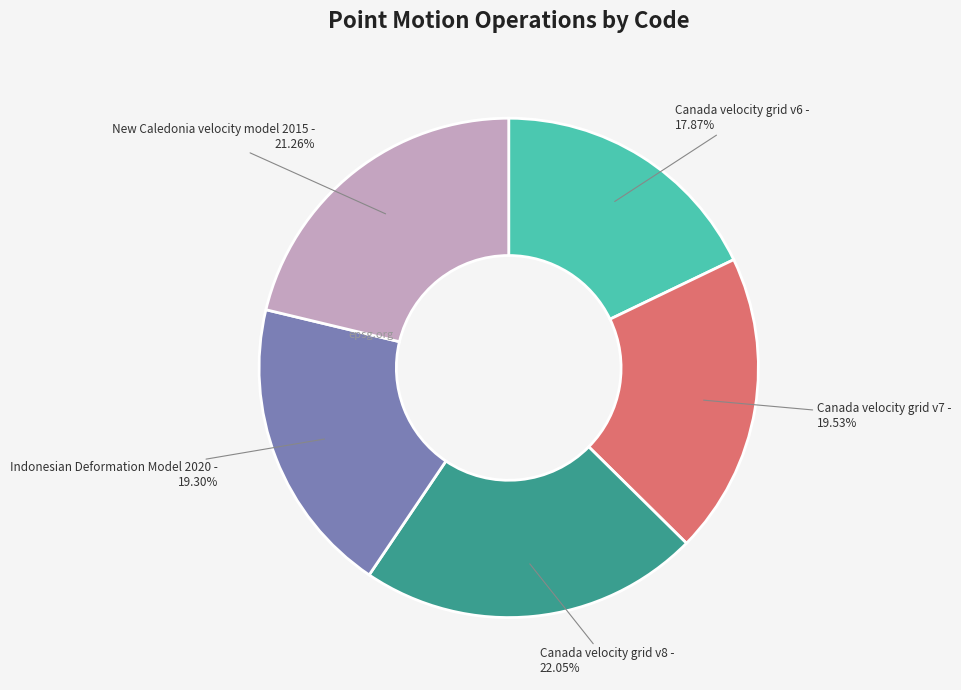

The Indonesian Deformation Model 2020 slice represents 19% of the pie. True or false?

True